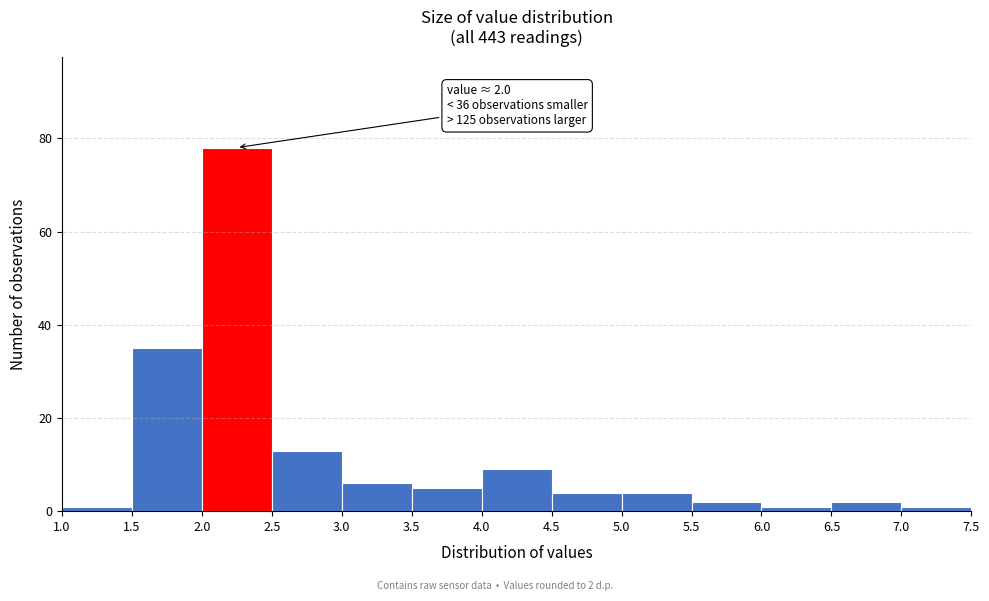

Over which range of the x-axis is the bar tallest?

2.0 to 2.5